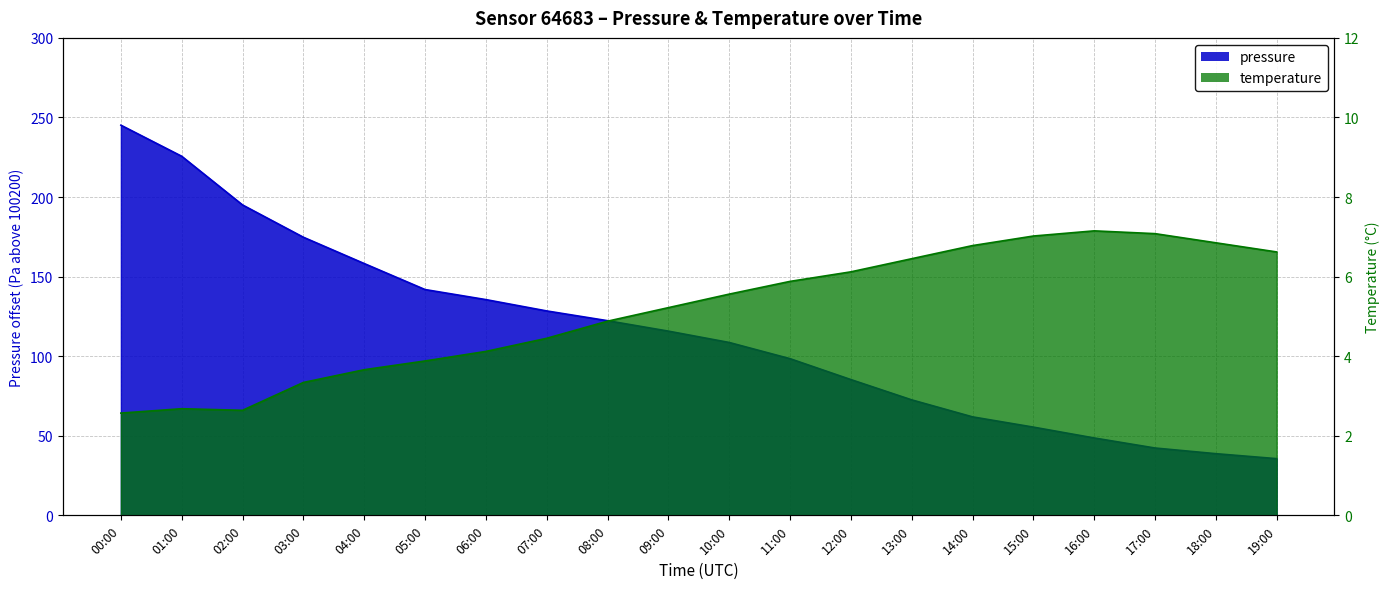

Which series has the widest spread of values?

pressure